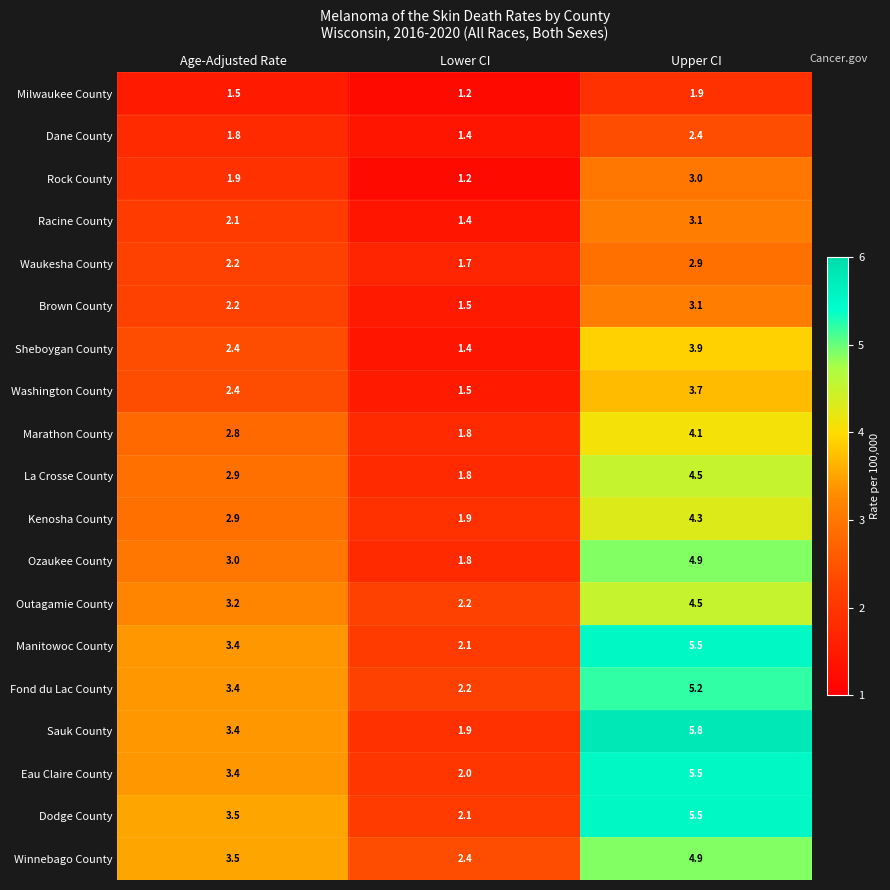

What is the approximate value of Racine County at Lower CI?

1.4